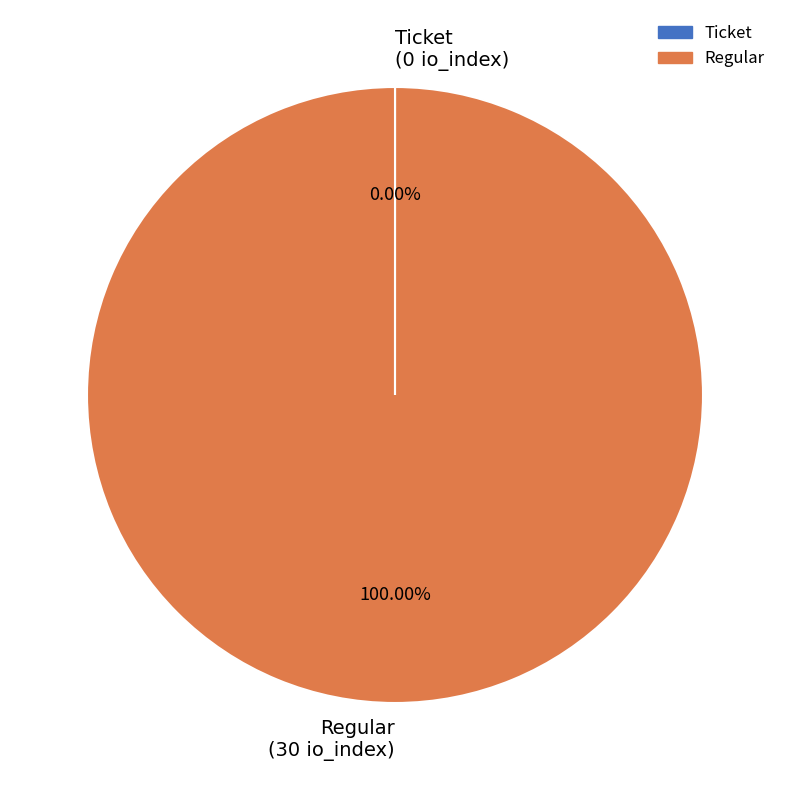

What is the change in value from Ticket to Regular?

+30